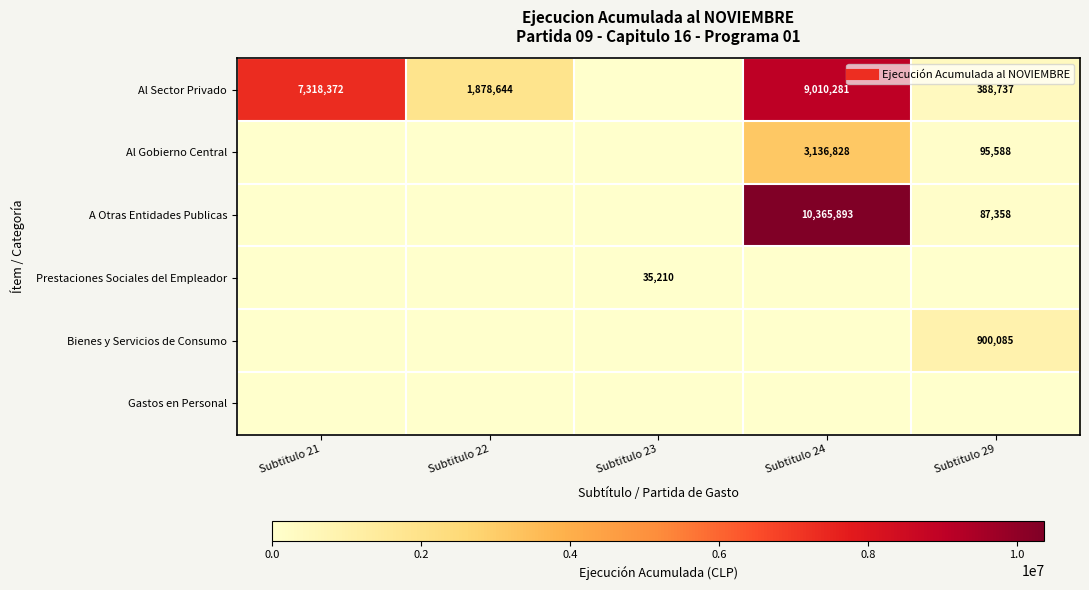

How many positive values does the Al Sector Privado series have?

4